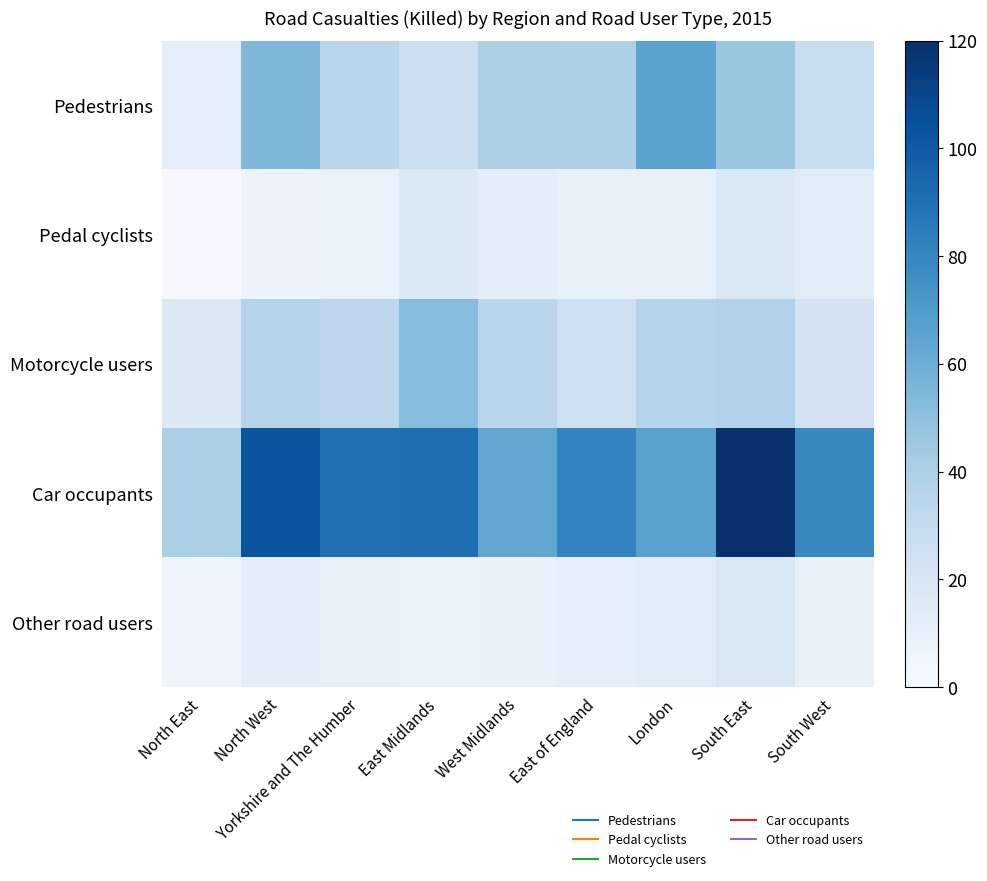

At how many categories does at least one series exceed 90?

3